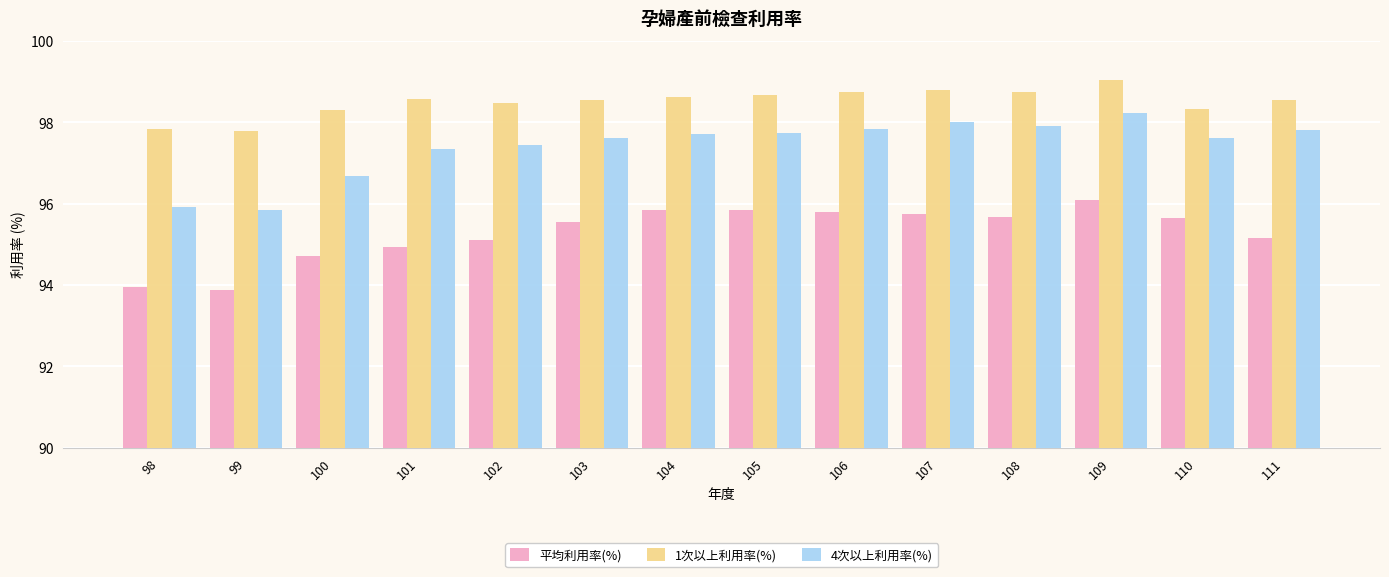

At which label does 平均利用率(%) reach its peak?

109